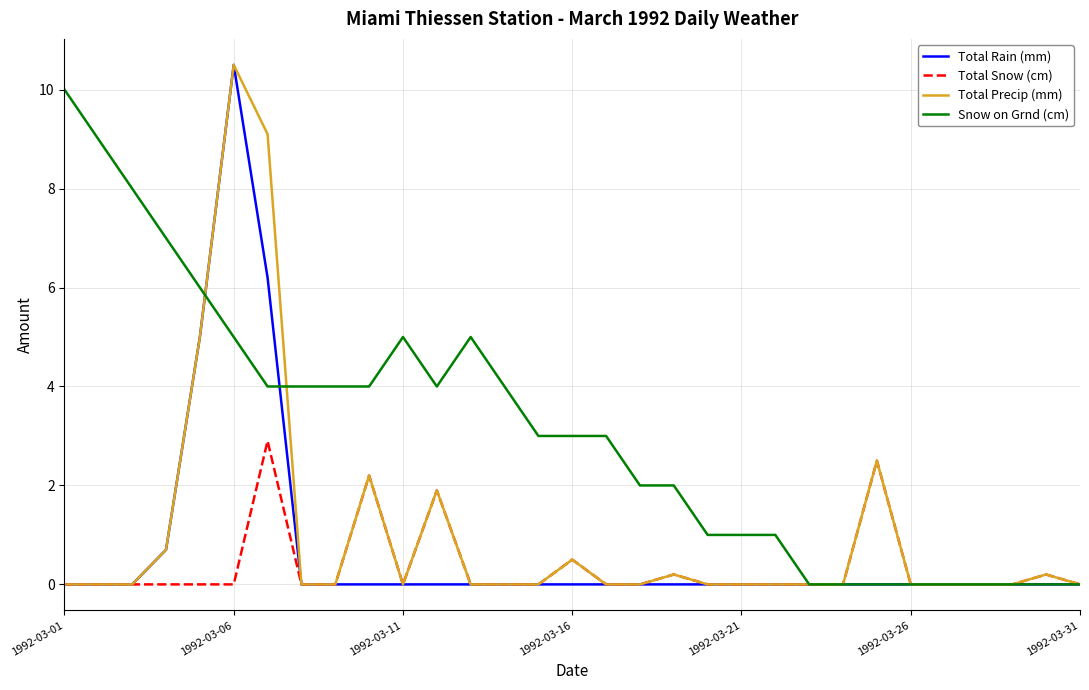

What is the difference between the maximum and minimum values in the Total Precip (mm) series?

10.5